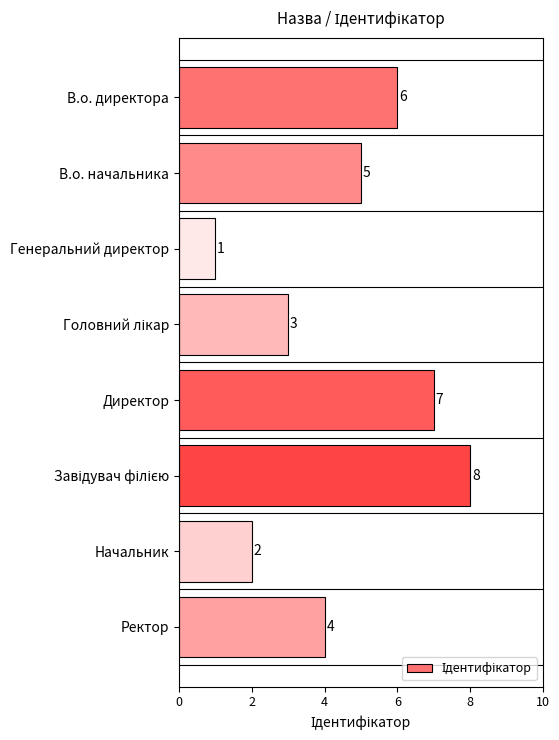

How many values are between 3 and 7?

5